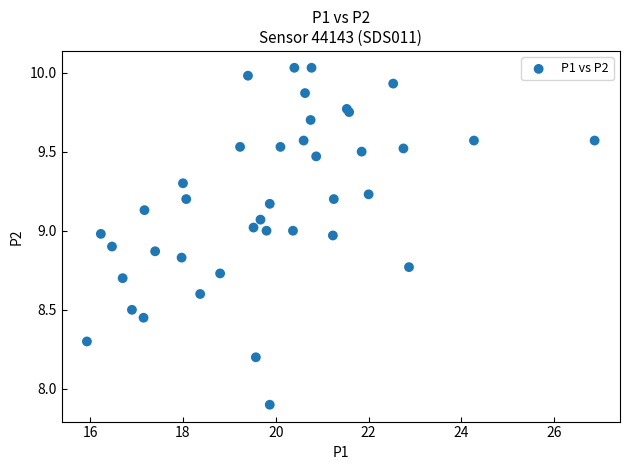

What Y value in the scatter plot is closest to 8?

7.9